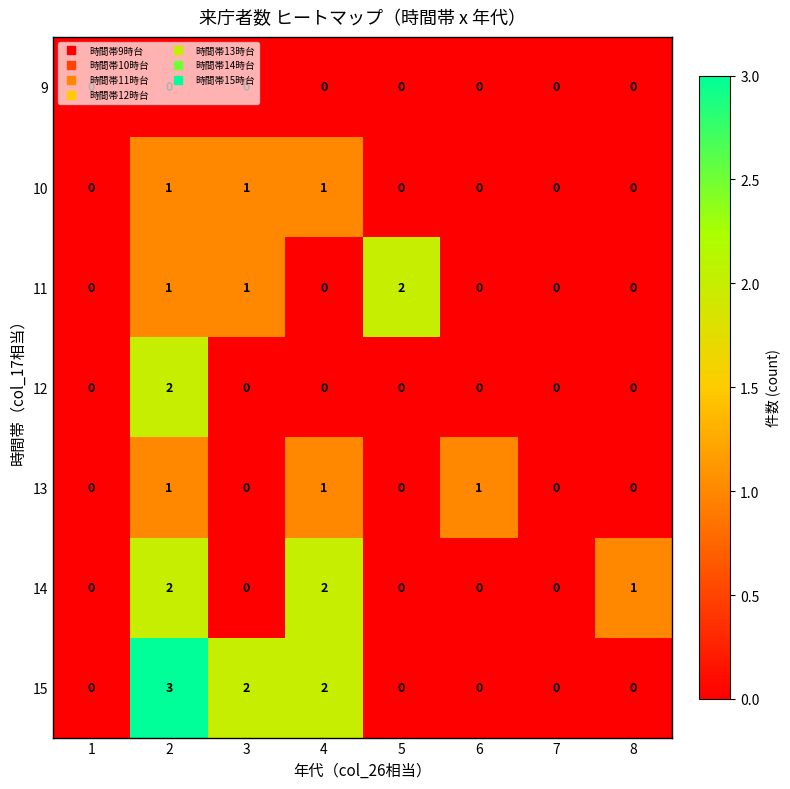

What is the sum of all 11 values?

4